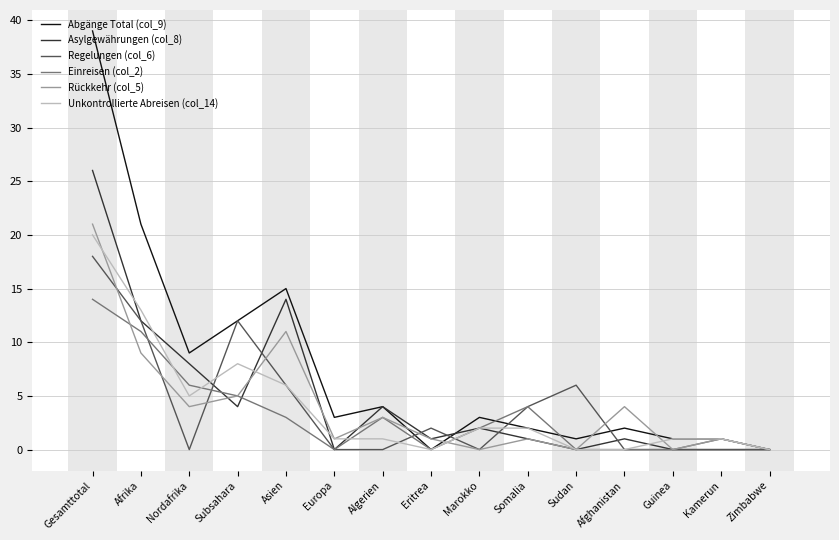

Where do Asylgewährungen (col_8) and Rückkehr (col_5) first cross each other?

Nordafrika and Subsahara